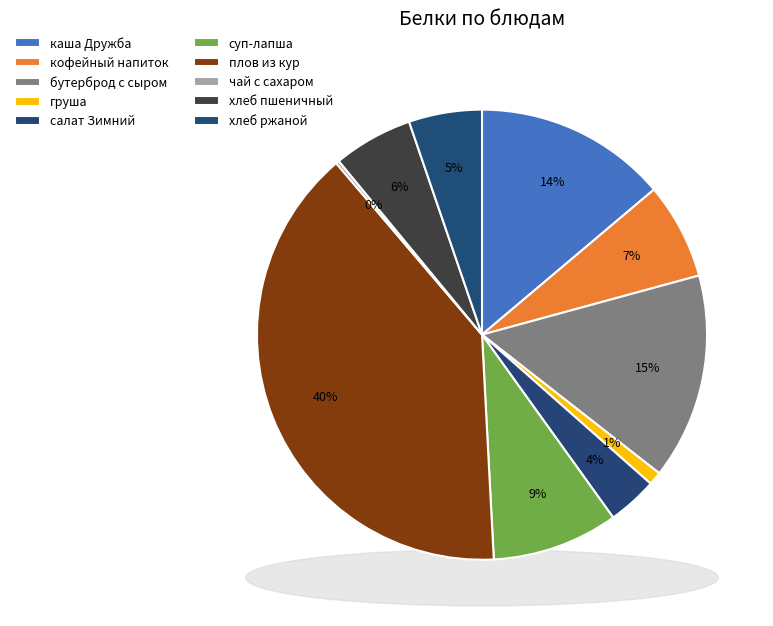

Is каша Дружба the majority of the pie?

No